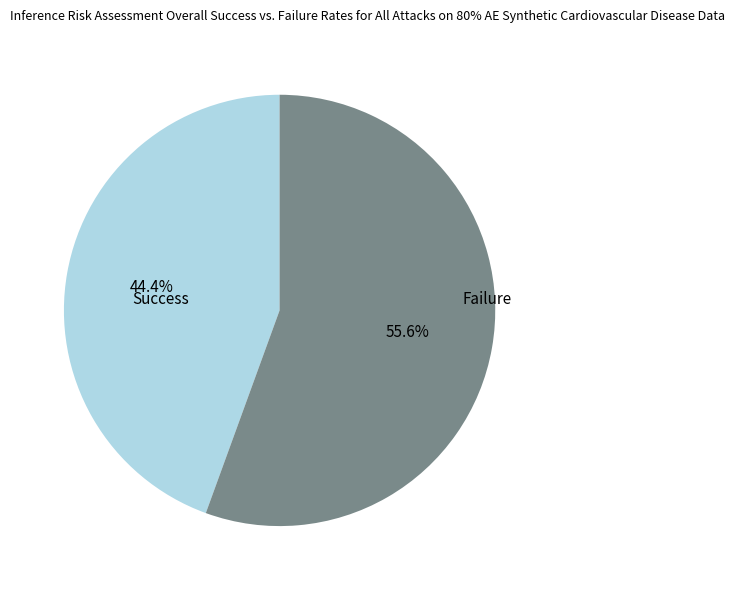

Which slice represents more than half of the pie?

Failure